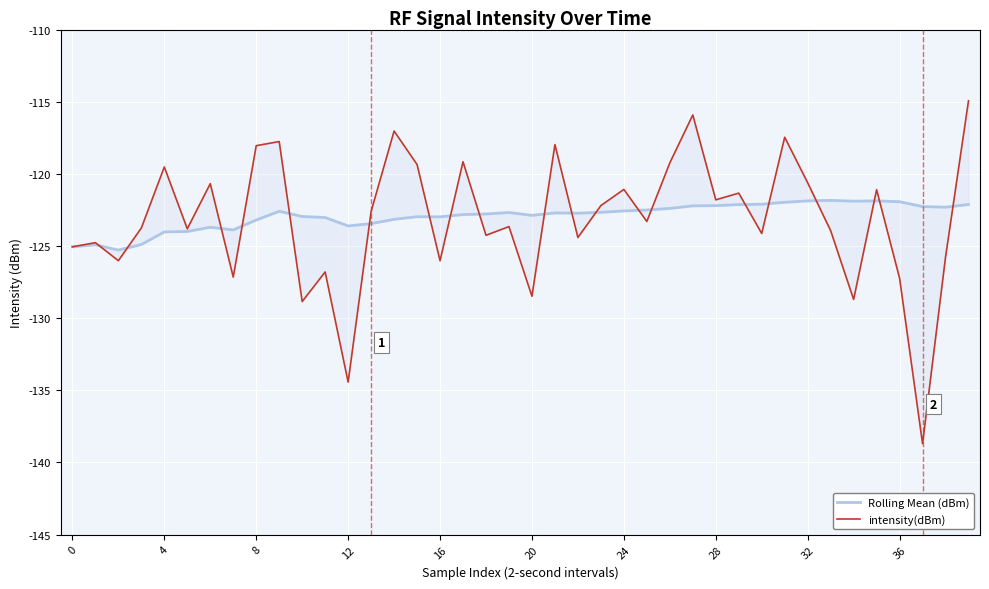

What is the value of the Rolling Mean (dBm) point at the 11th from the left?

-123.0